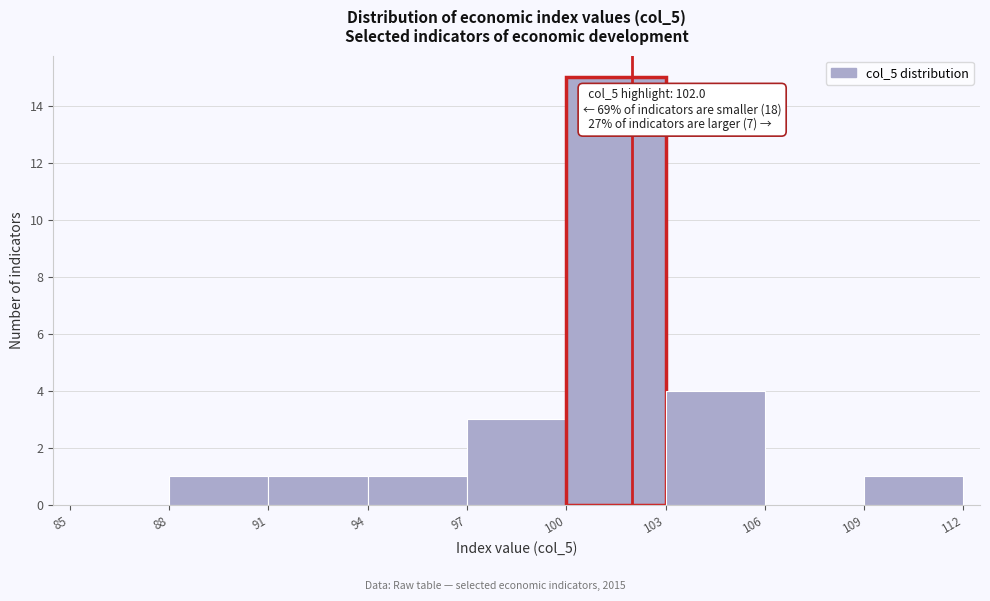

Which range on the x-axis has the tallest bar?

100 to 103